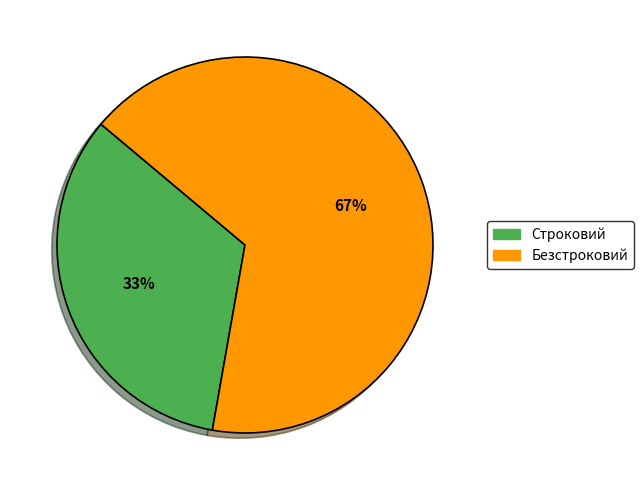

Do Безстроковий and Строковий together represent more than half of the pie?

Yes